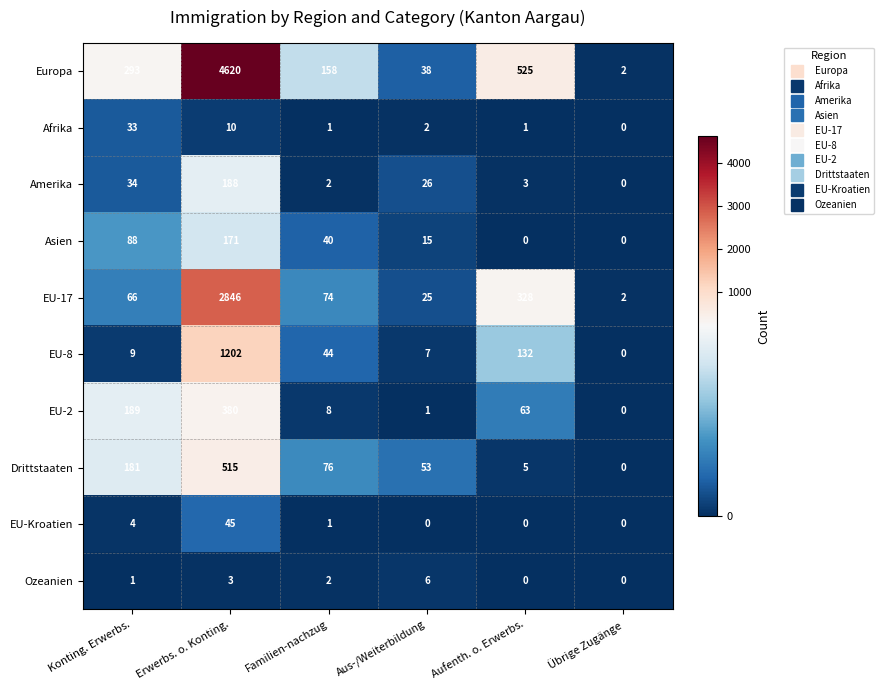

Which series has the largest total across all categories?

Europa